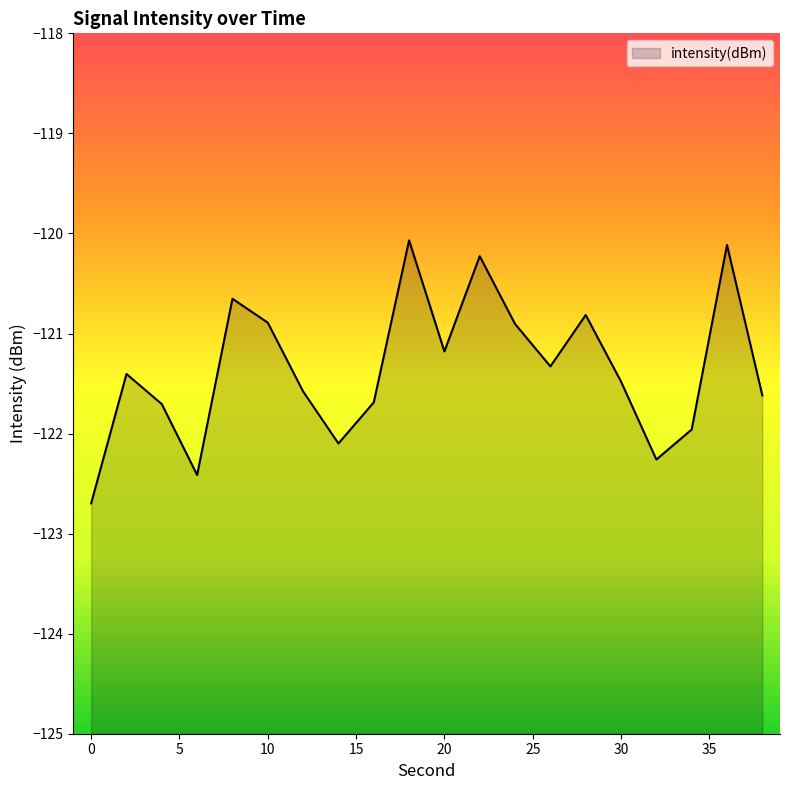

Reading left to right, what are all the values shown in this chart?

0=-122.7	2=-121.4	4=-121.7	6=-122.4	8=-120.7	10=-120.9	12=-121.6	14=-122.1	16=-121.7	18=-120.1	20=-121.2	22=-120.2	24=-120.9	26=-121.3	28=-120.8	30=-121.5	32=-122.3	34=-122.0	36=-120.1	38=-121.6